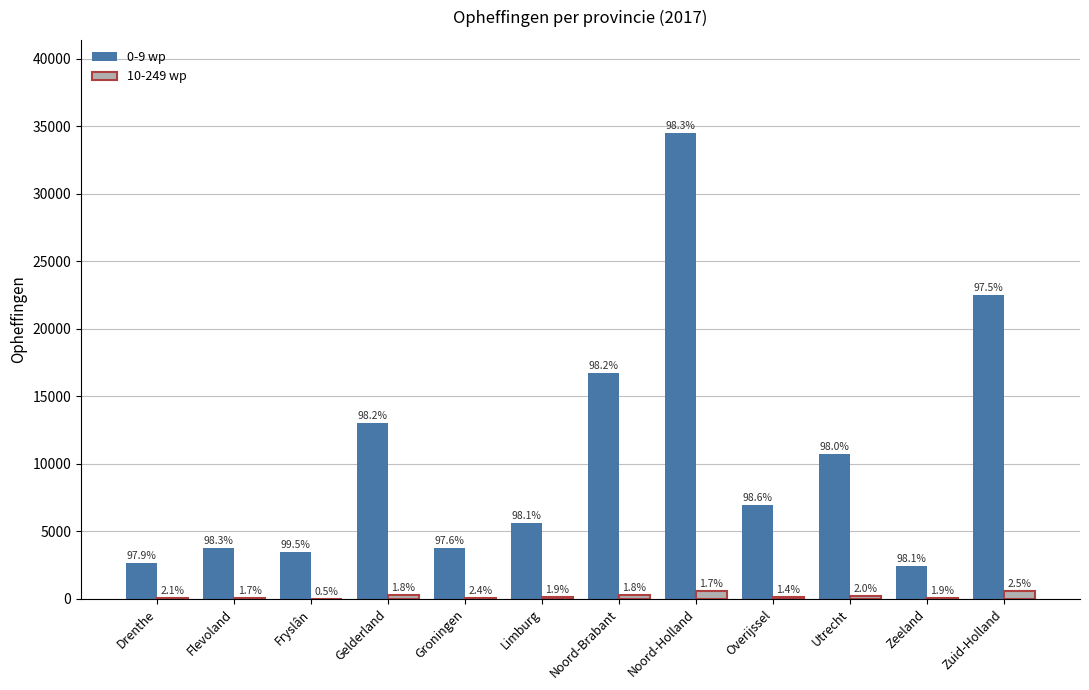

Are the bars horizontal?

No